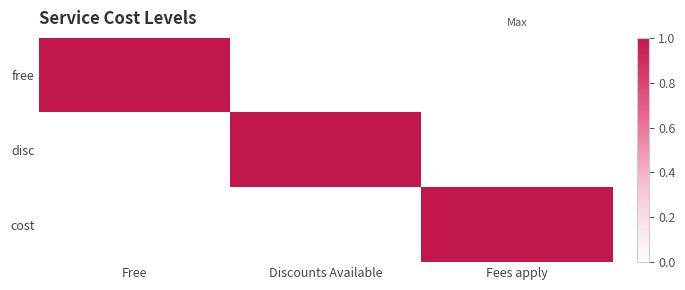

Reading right to left, list all the values displayed in this chart.

free: Fees apply=0	Discounts Available=0	Free=1
disc: Fees apply=0	Discounts Available=1	Free=0
cost: Fees apply=1	Discounts Available=0	Free=0